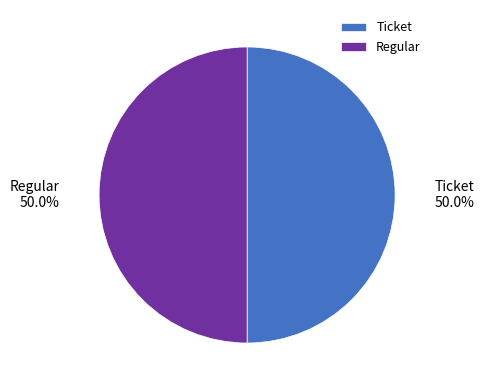

The Regular slice represents 88% of the pie. True or false?

False